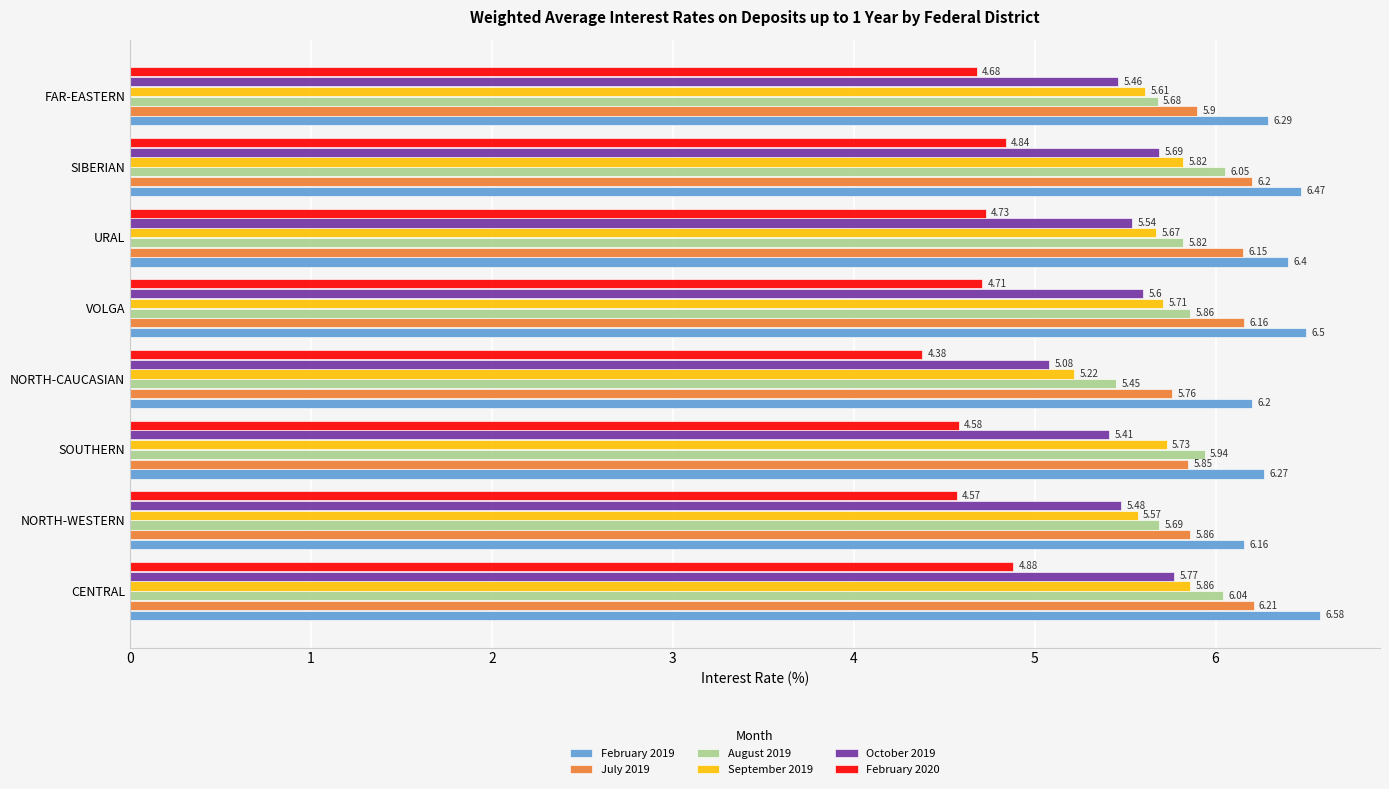

At which category does the chart reach its minimum across all series?

NORTH-CAUCASIAN